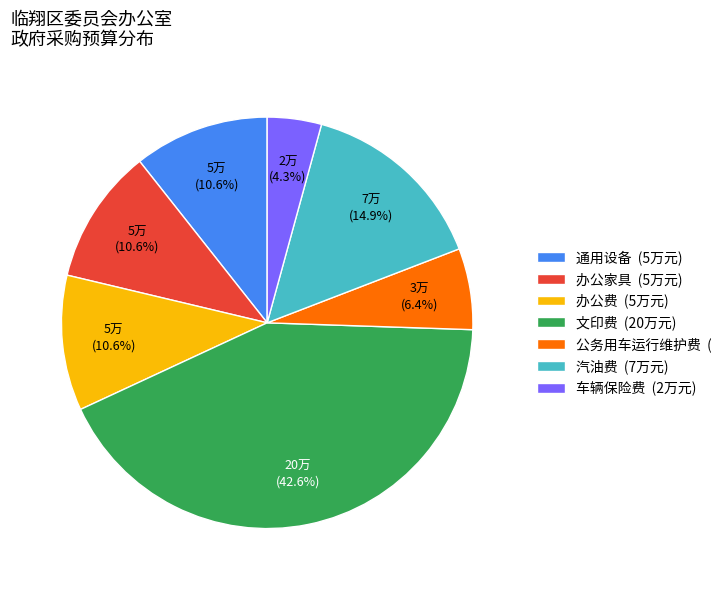

What is the smallest slice in the pie chart?

车辆保险费